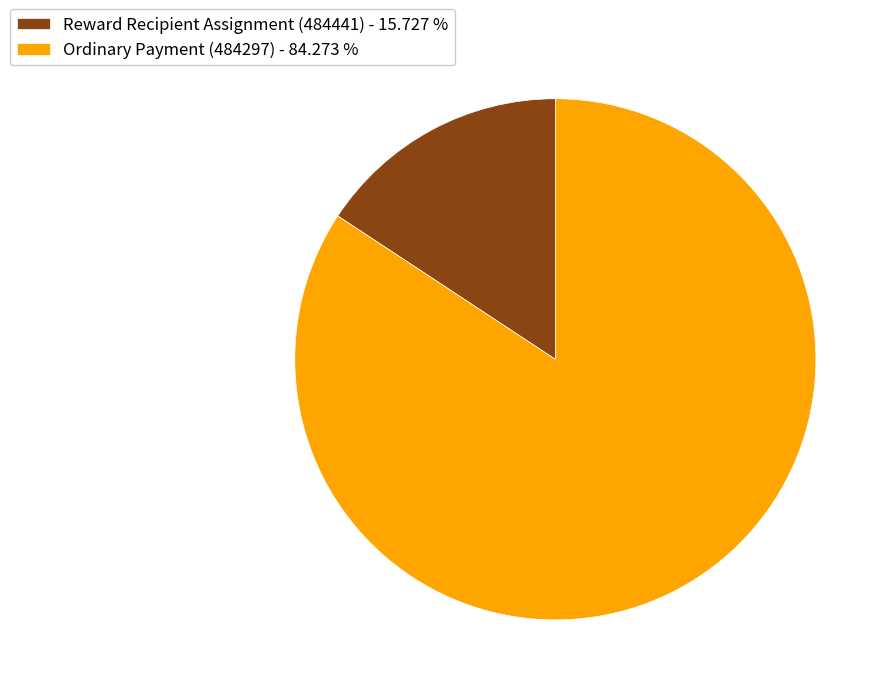

Approximately how many times larger is the value at Reward Recipient Assignment (484441) compared to Ordinary Payment (484297)?

0.2